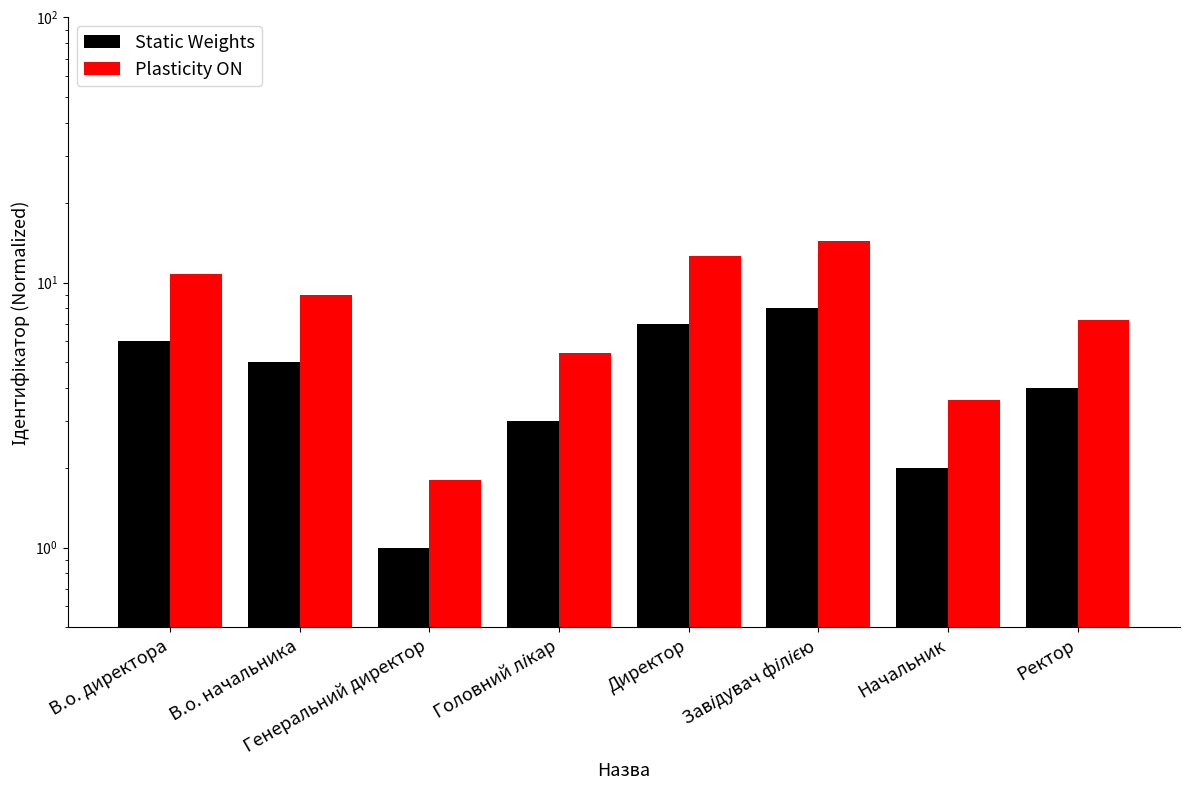

Which category has the highest value in the Static Weights series?

Завідувач філією